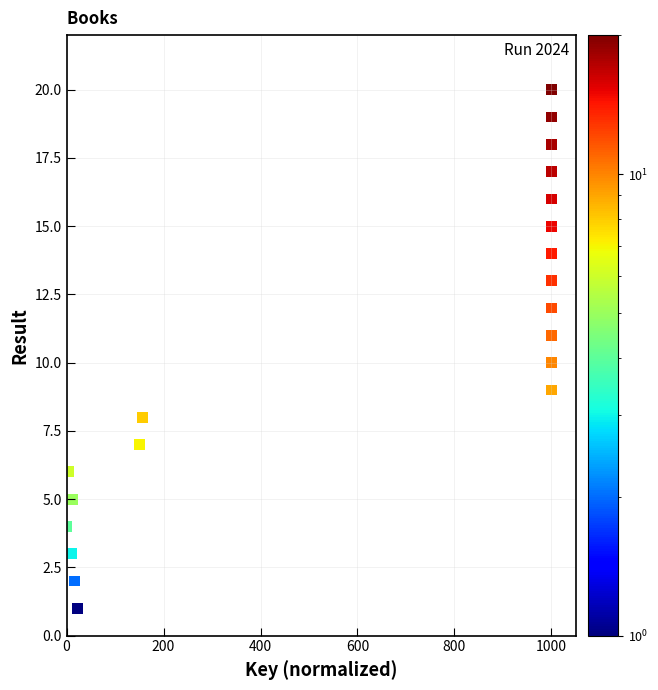

What is the range of Y values (max minus min)?

19